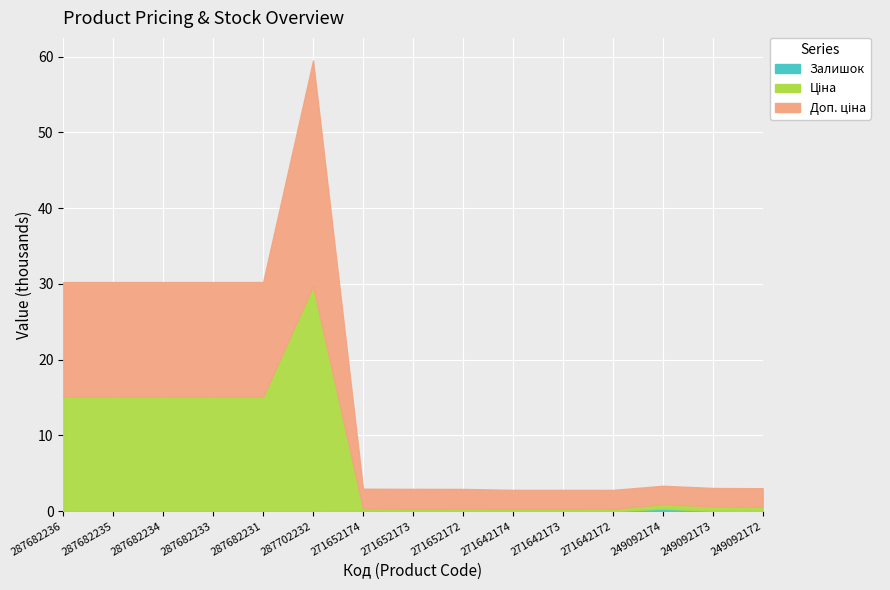

At which category does Ціна reach its first local peak?

287702232